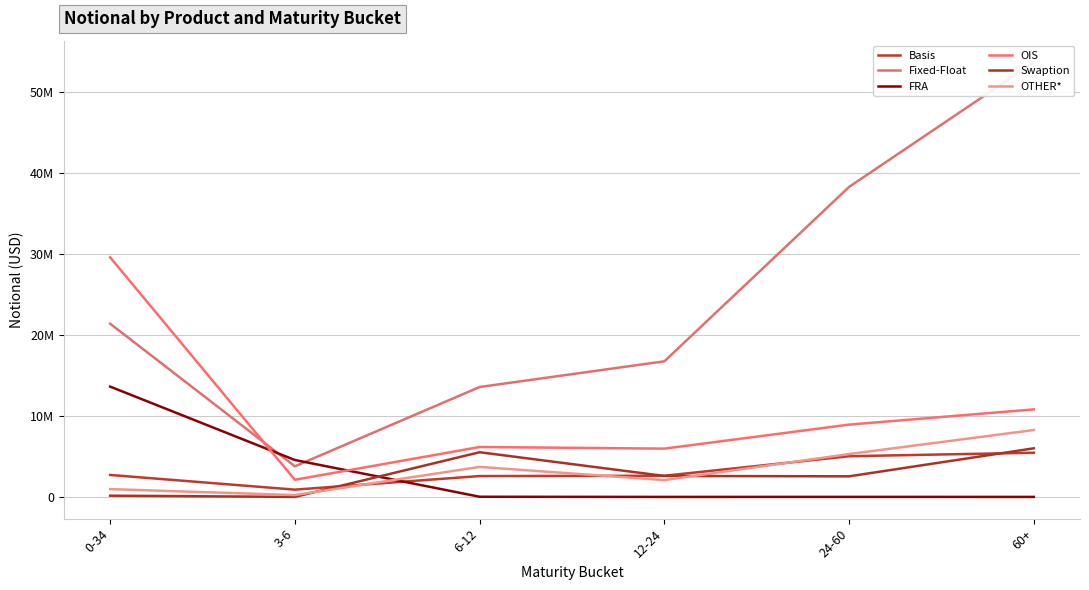

After their last crossing, which series has the higher values: Swaption or OTHER*?

OTHER*